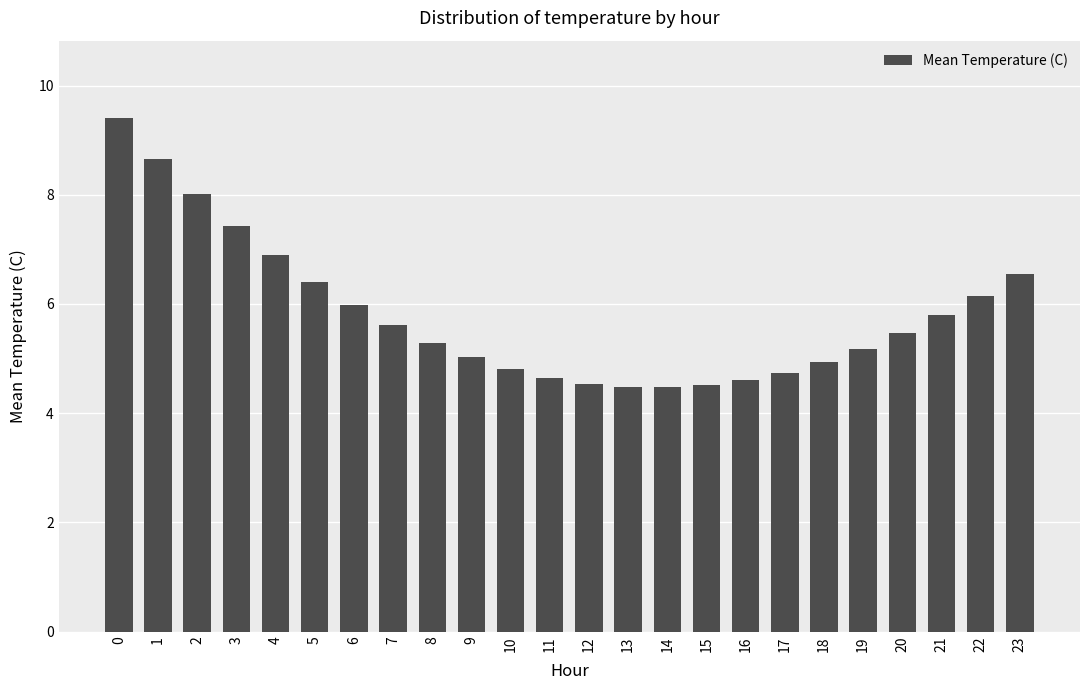

What is the minimum value shown in the chart?

4.5